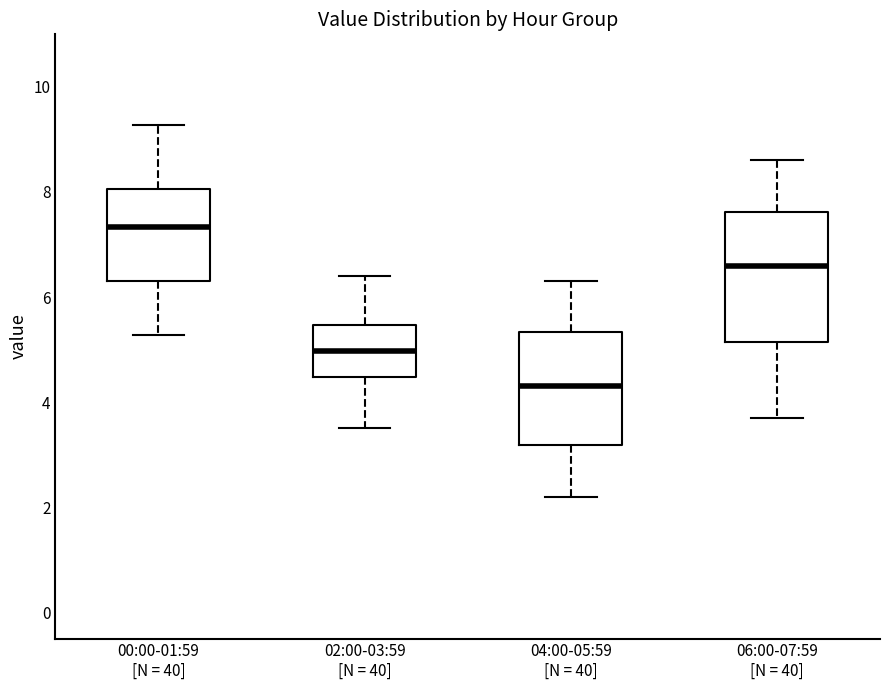

Which box's median line is the lowest?

04:00-05:59 [N = 40]